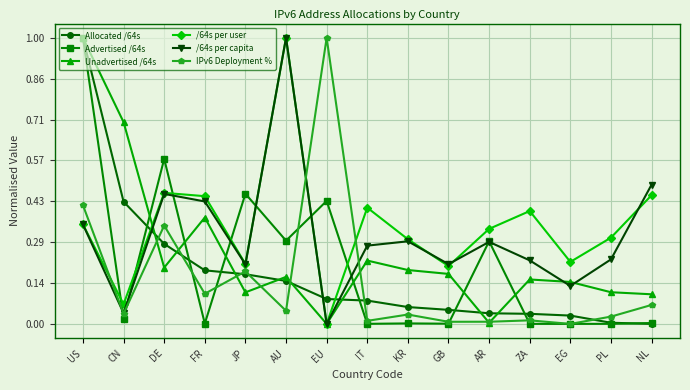

At which category is the sum across all series the highest?

US